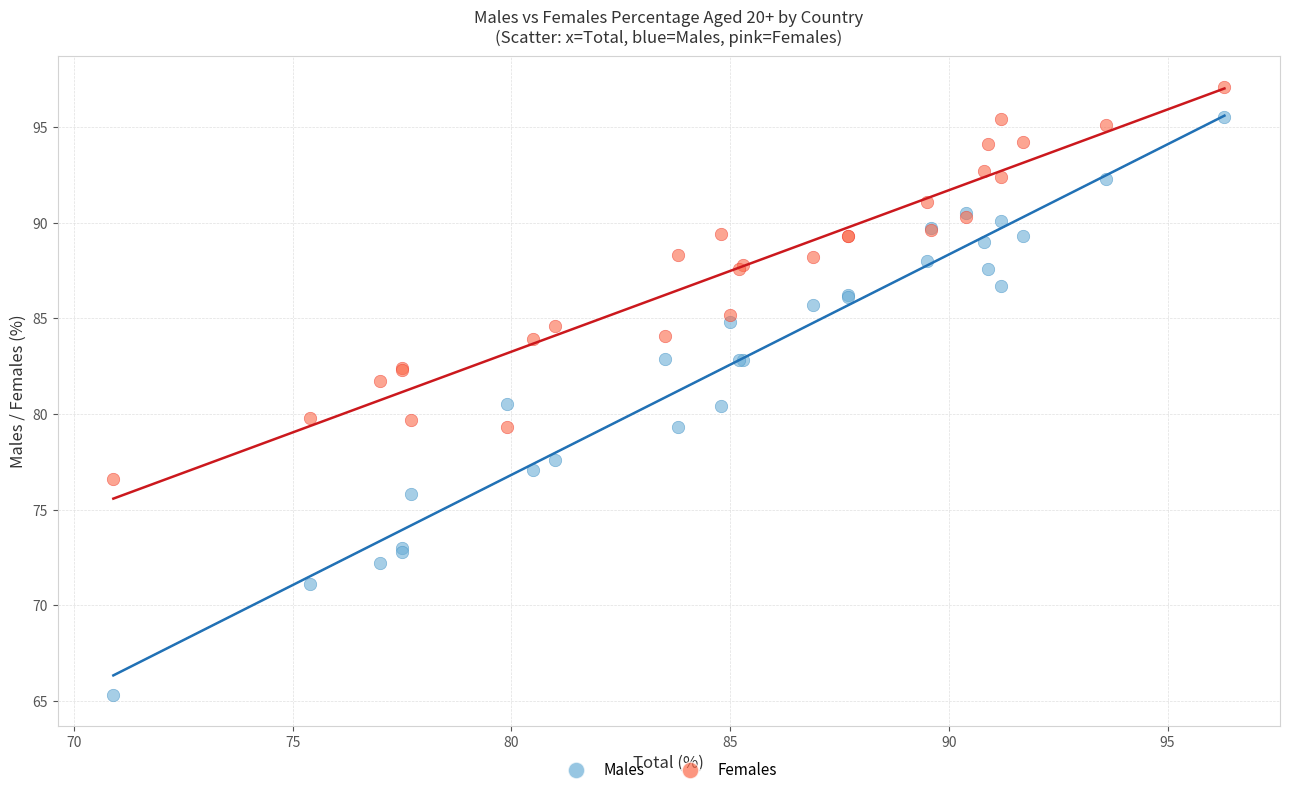

Which series has the widest spread of Y values?

Males